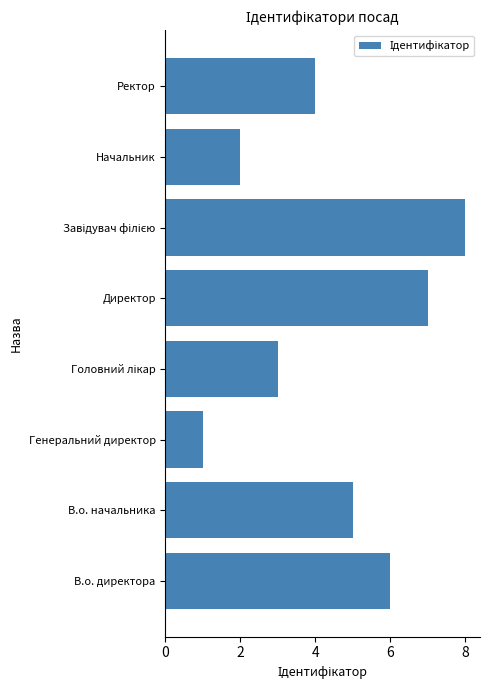

What is the difference between the values at Начальник and В.о. директора?

4